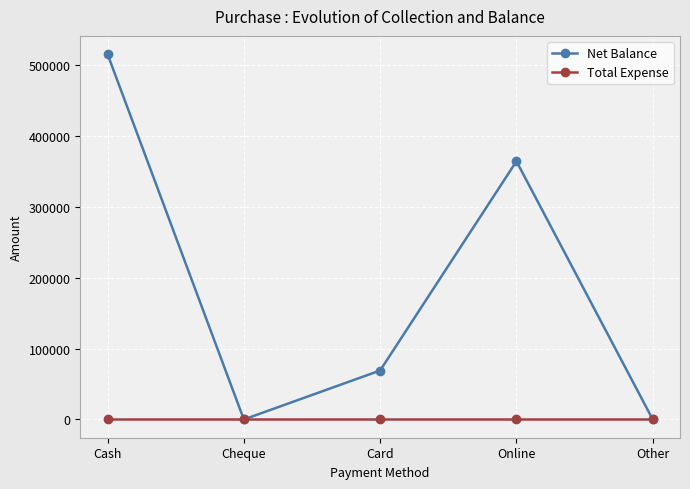

Reading left to right, what are all the values shown in this chart?

Net Balance: Cash=515000	Cheque=0	Card=69000	Online=364000	Other=0
Total Expense: Cash=0	Cheque=0	Card=0	Online=0	Other=0